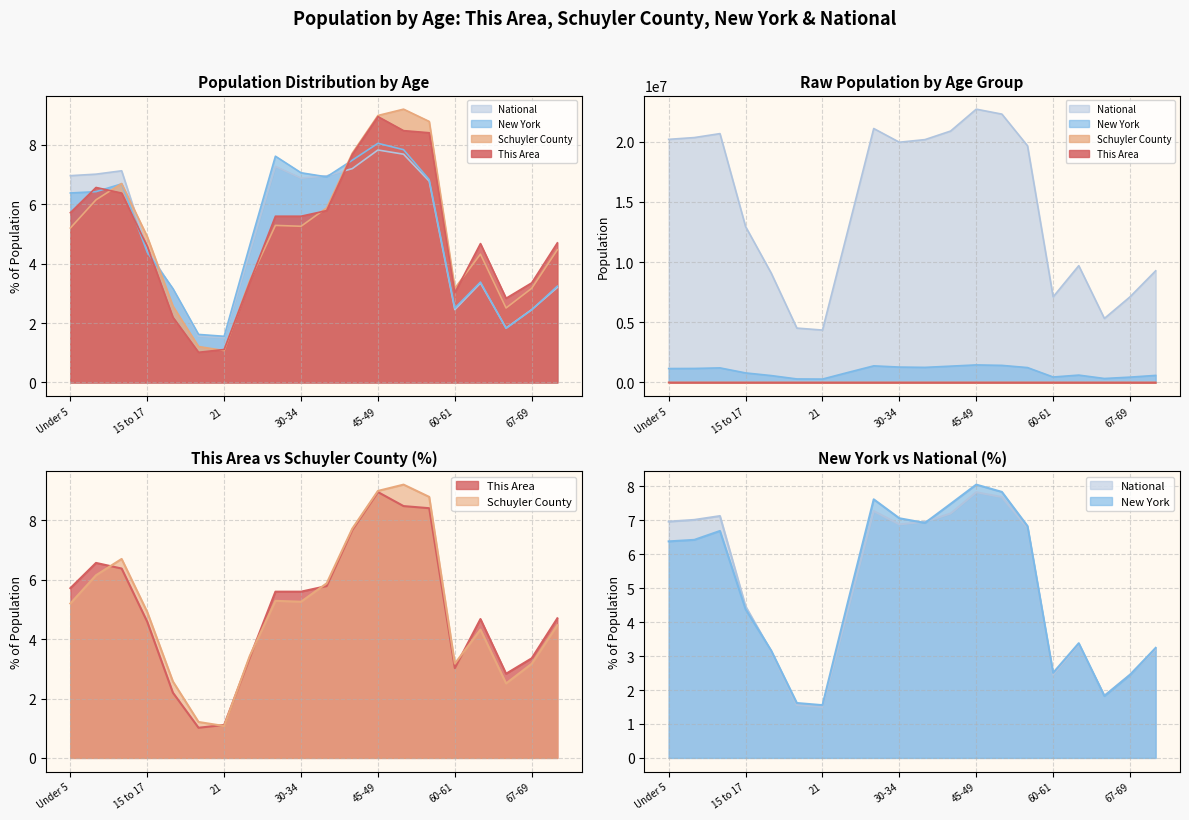

What is the label of the 7th point from the right?

50-54